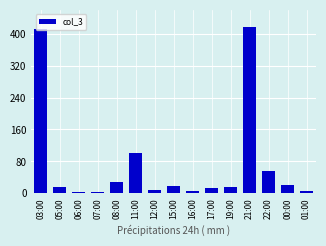

What is the difference between the second highest and second lowest values?

409